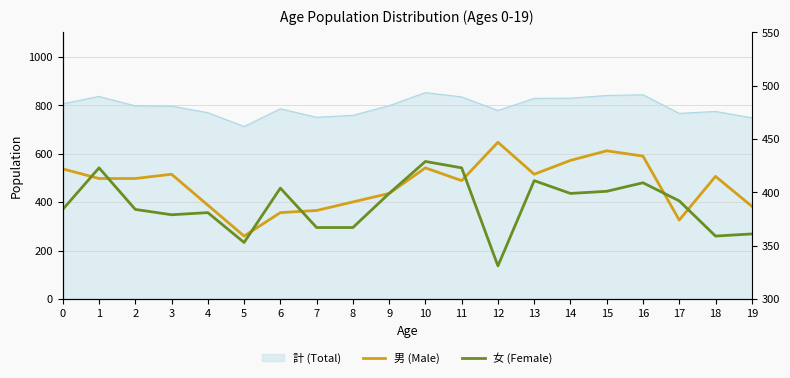

The value of 女 (Female) at 17 is 684. True or false?

False